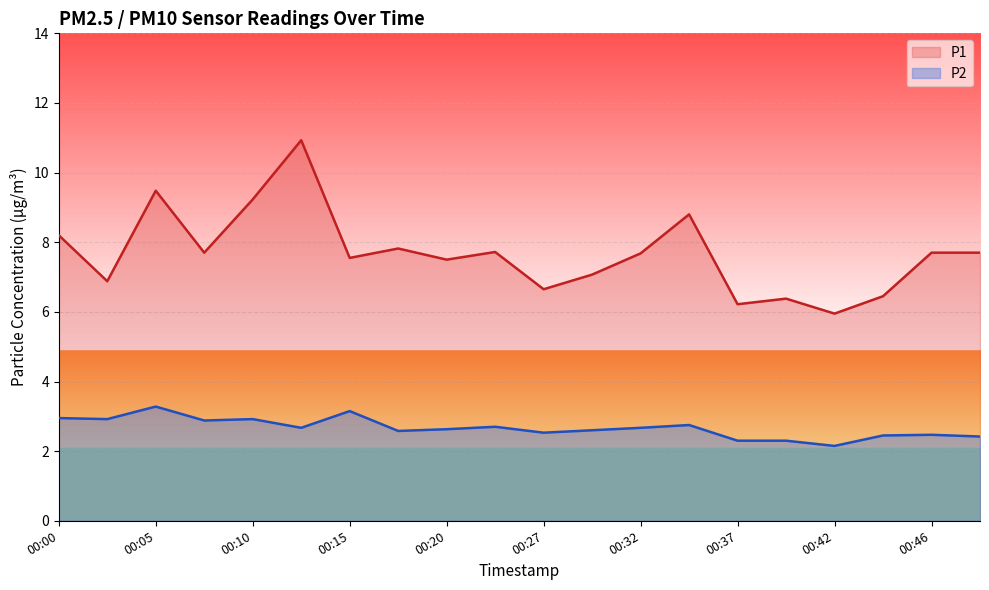

What is the total value across all series at 00:02?

9.8